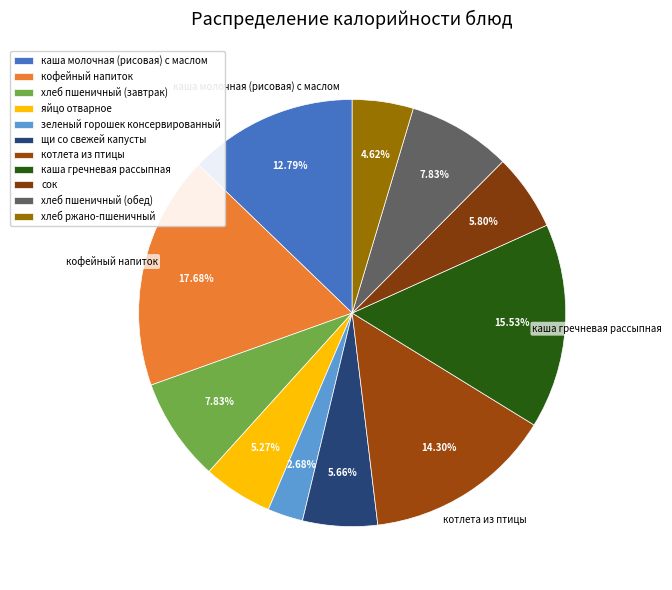

What is the largest slice in the pie chart?

кофейный напиток